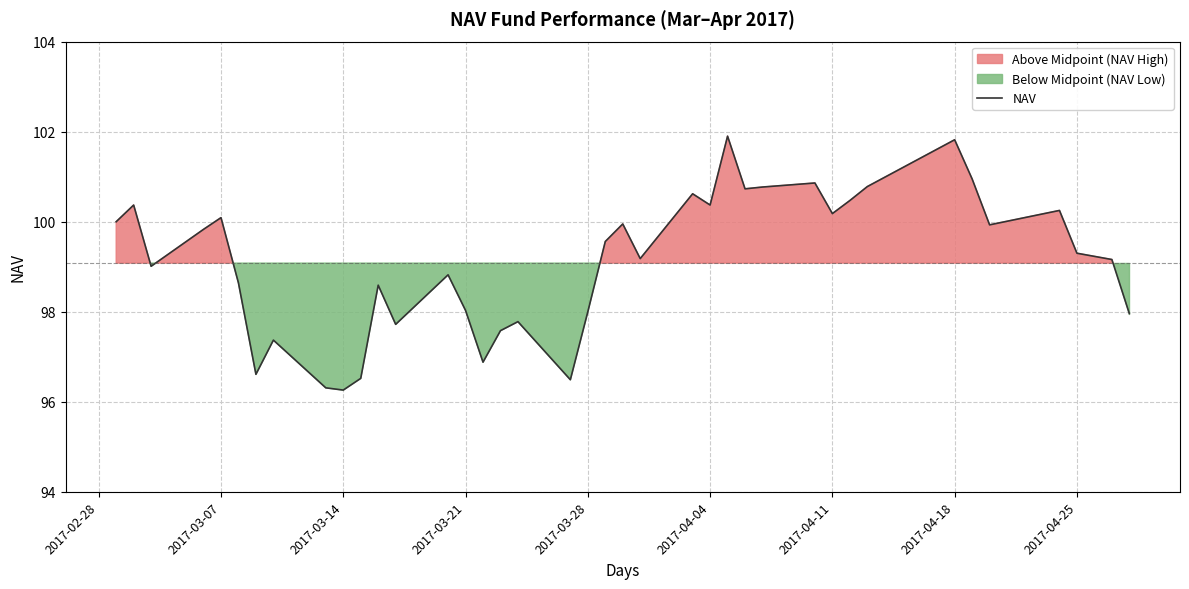

What is the maximum value shown in the chart?

101.9